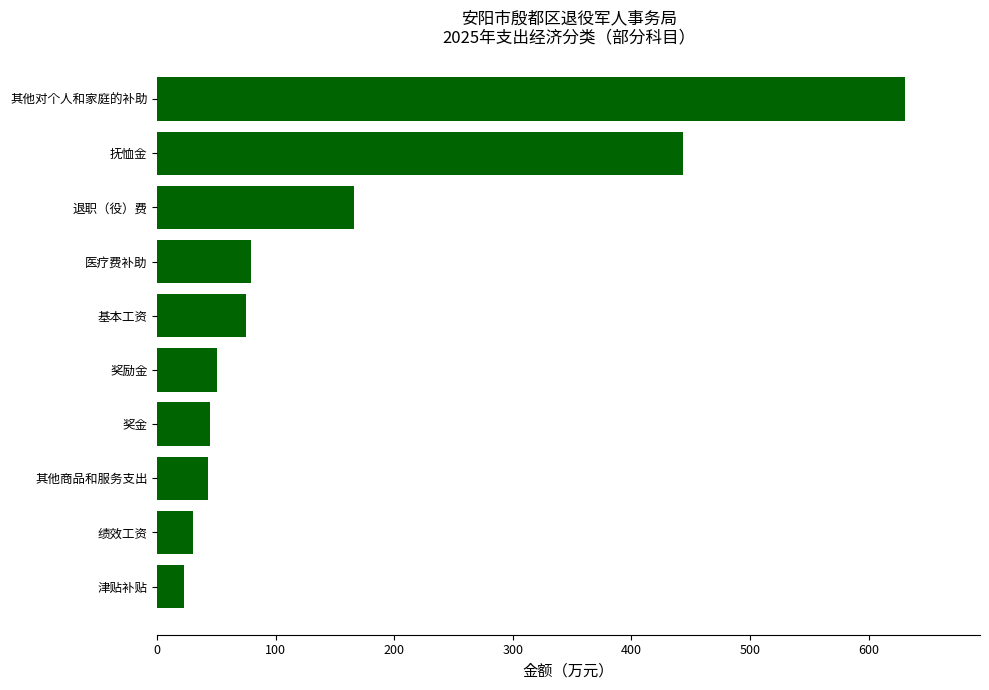

Does the chart contain stacked bars?

No